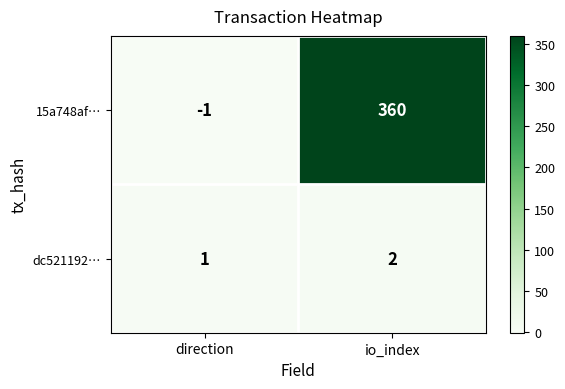

Reading right to left, list all the values displayed in this chart.

15a748af…: io_index=360	direction=-1
dc521192…: io_index=2	direction=1